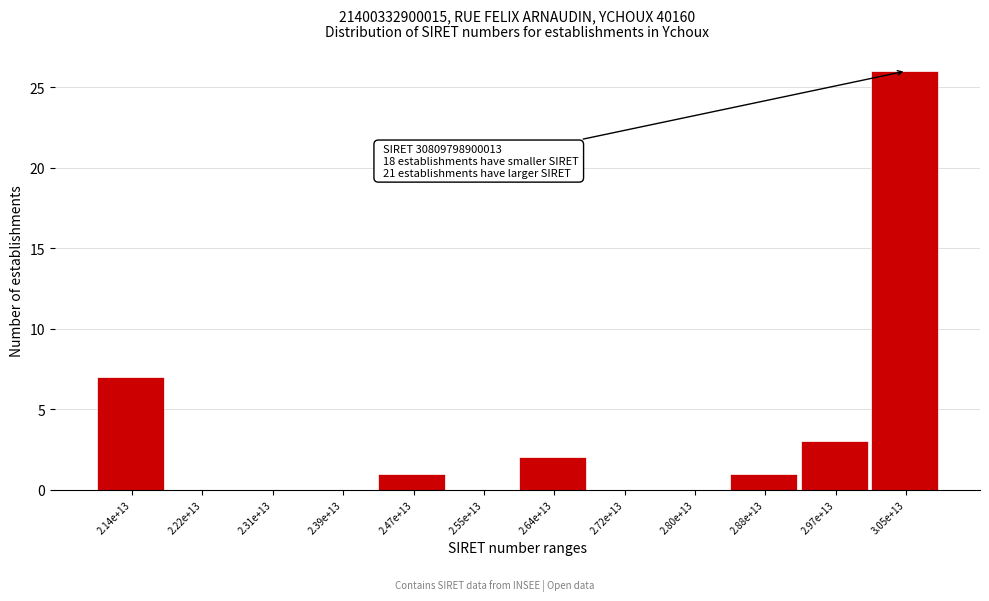

Reading right to left, transcribe all the data shown in this chart.

3.05e+13=26	2.97e+13=3	2.88e+13=1	2.80e+13=0	2.72e+13=0	2.64e+13=2	2.55e+13=0	2.47e+13=1	2.39e+13=0	2.31e+13=0	2.22e+13=0	2.14e+13=7